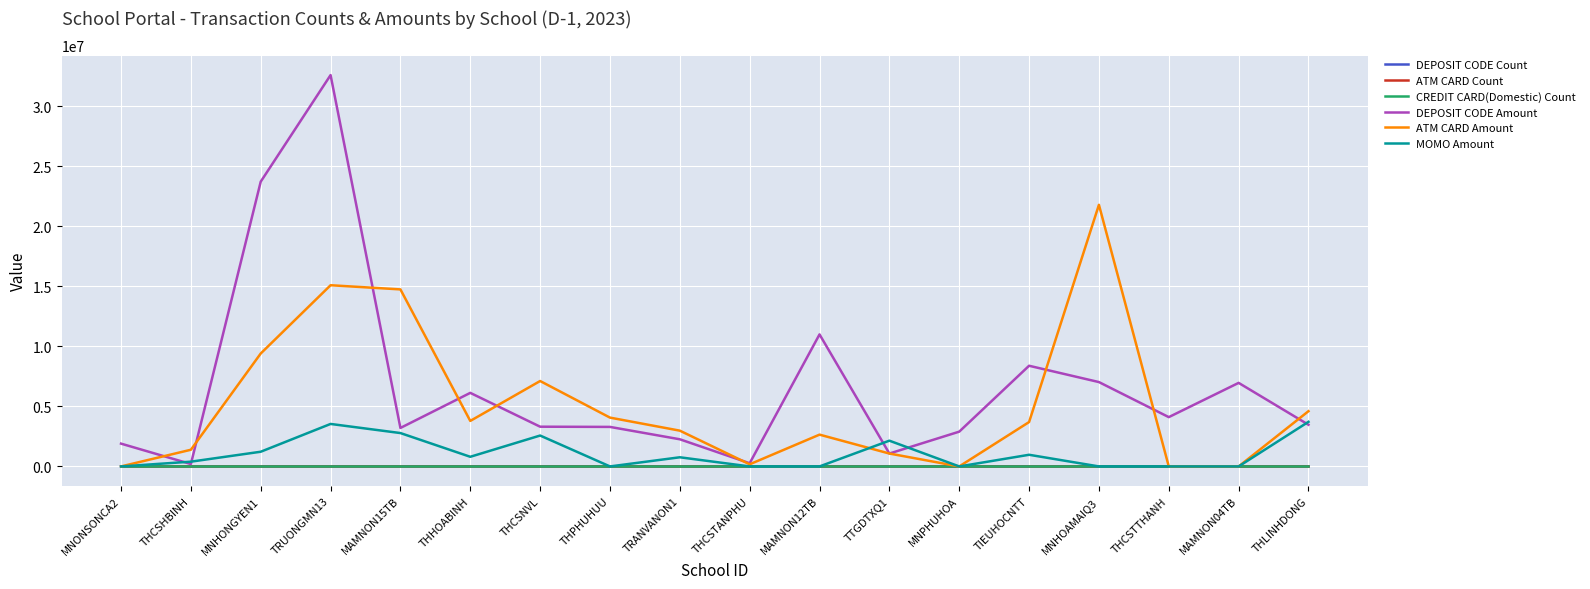

Where is DEPOSIT CODE Amount nearest to the value 16386700?

MAMNON12TB